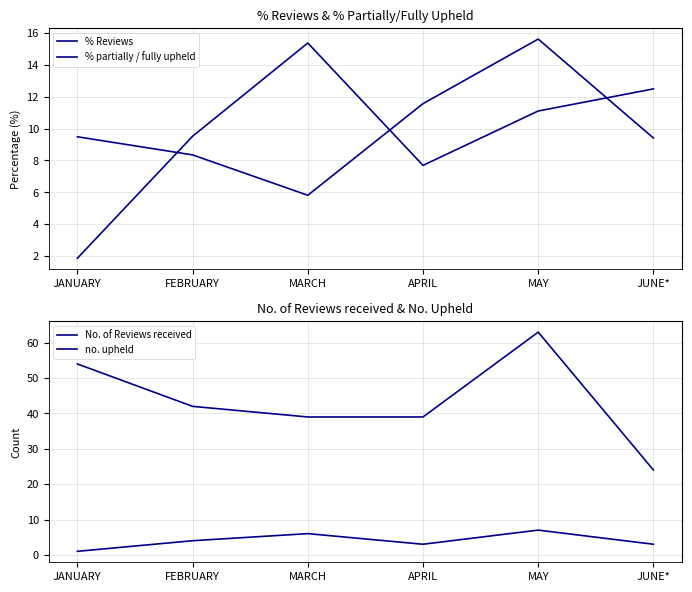

What is the value of the no. upheld point at the 6th from the left?

3.0